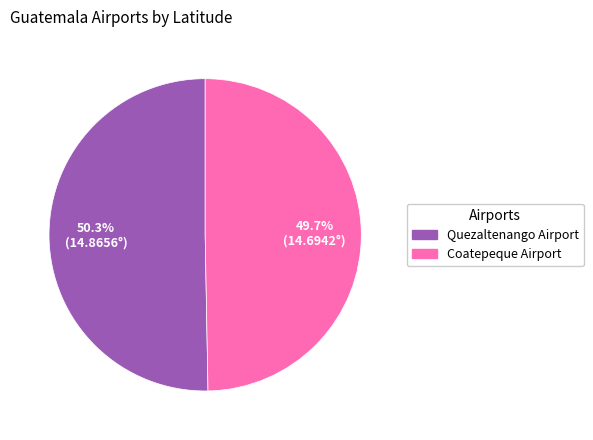

To the nearest percent, what portion does Coatepeque Airport represent?

50%